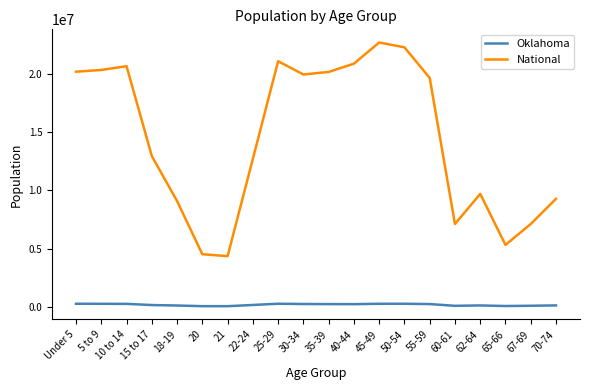

Does the chart have visible grid lines?

No